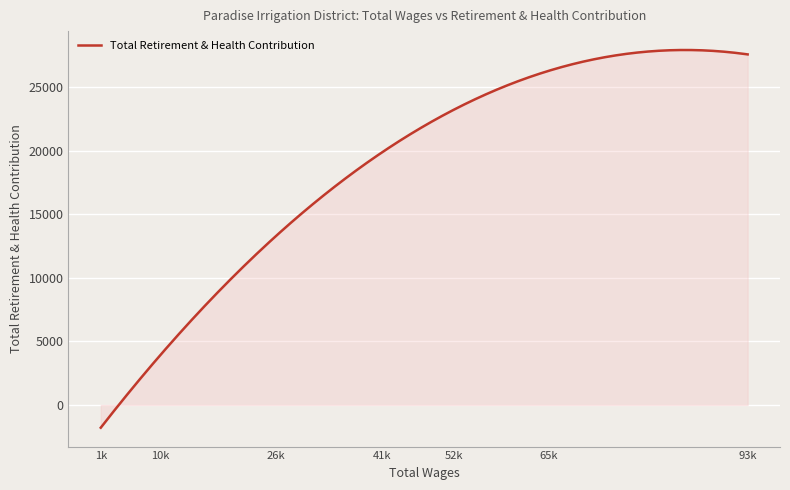

What is the maximum value shown in the chart?

27925.1